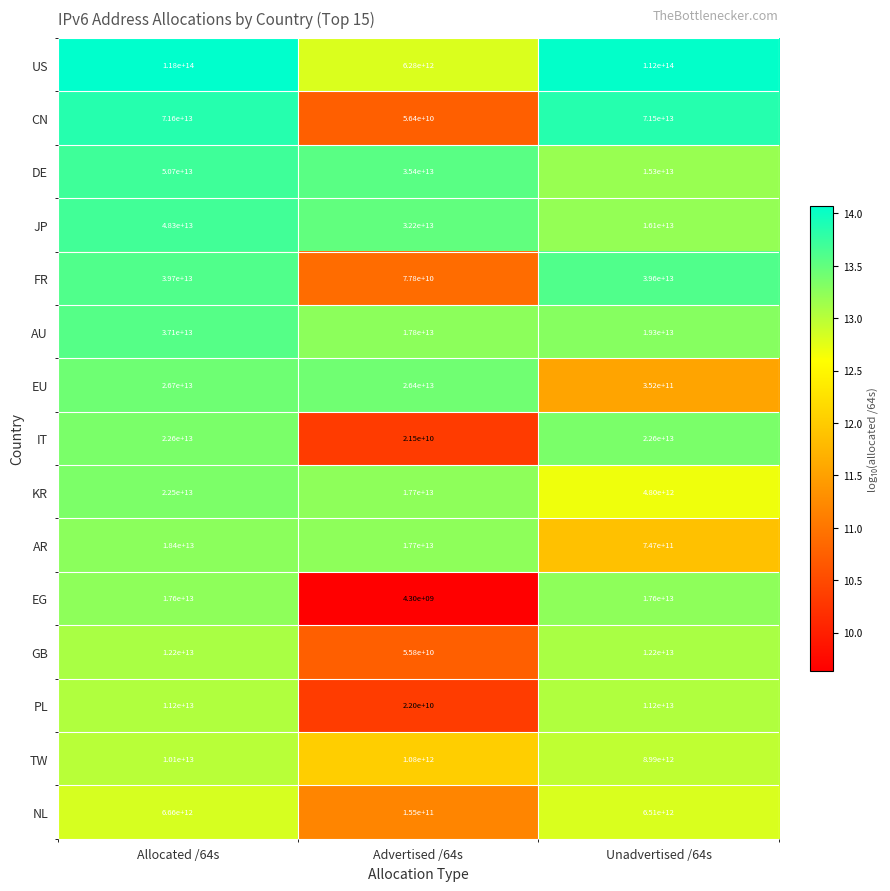

True or false: JP has a value of 15239344953923 at Allocated /64s.

False